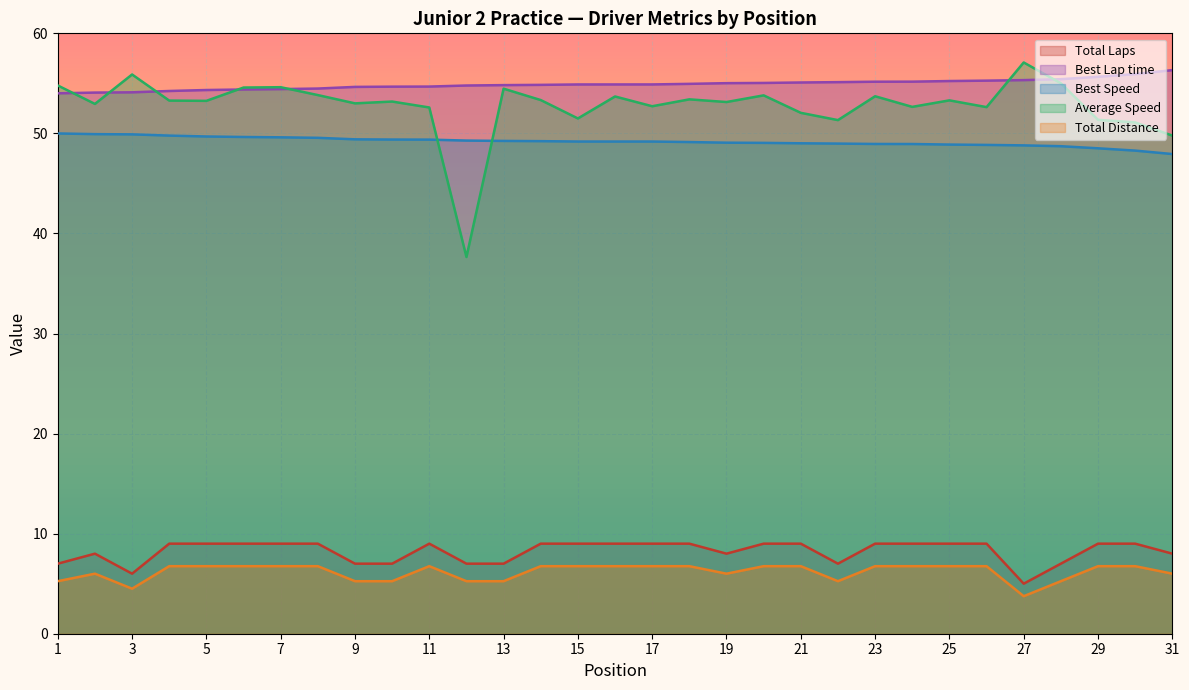

How many lines are shown in the chart?

5